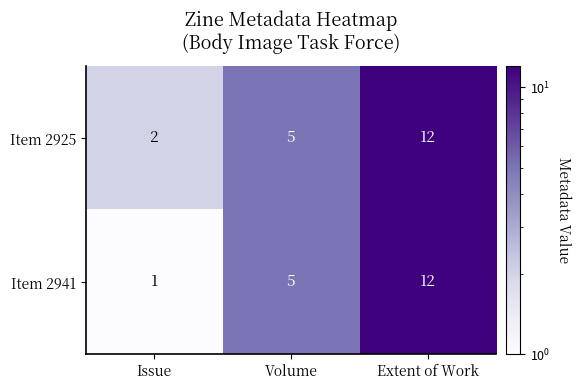

Reading left to right, transcribe all the data shown in this chart.

Item 2925: 2	5	12
Item 2941: 1	5	12